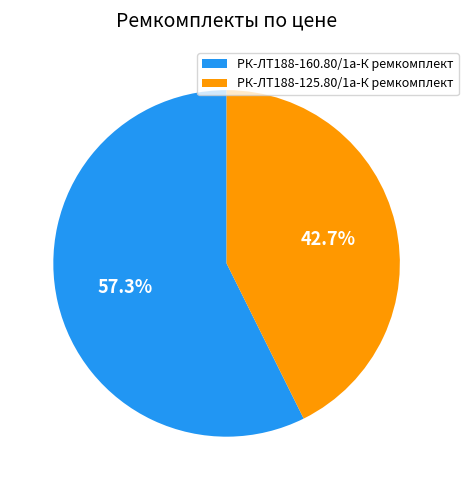

Is there any slice that represents more than half of the pie?

Yes